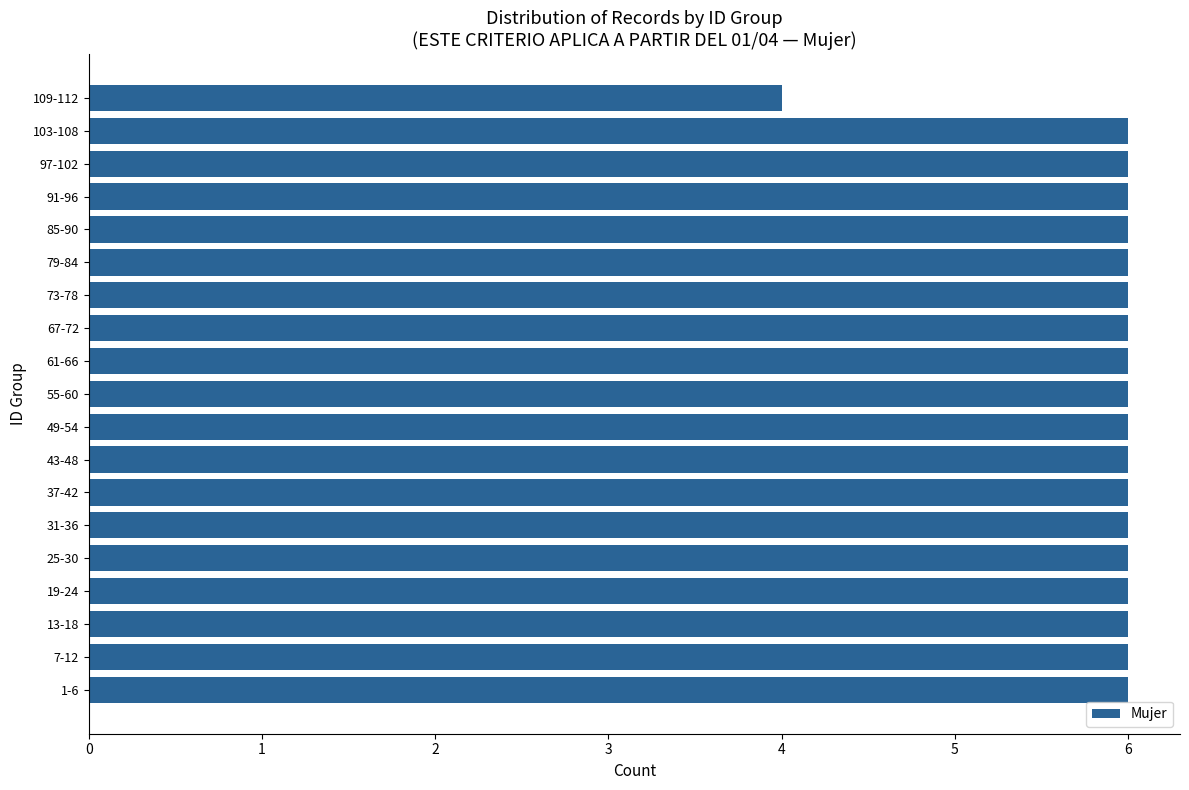

What is the average value?

6